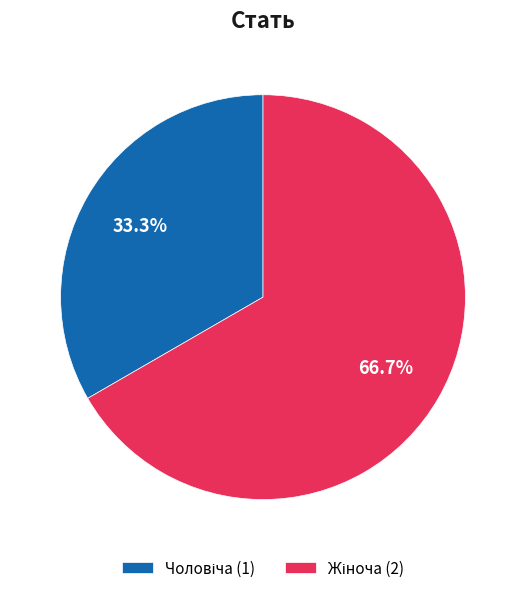

How many slices are in this pie chart?

2